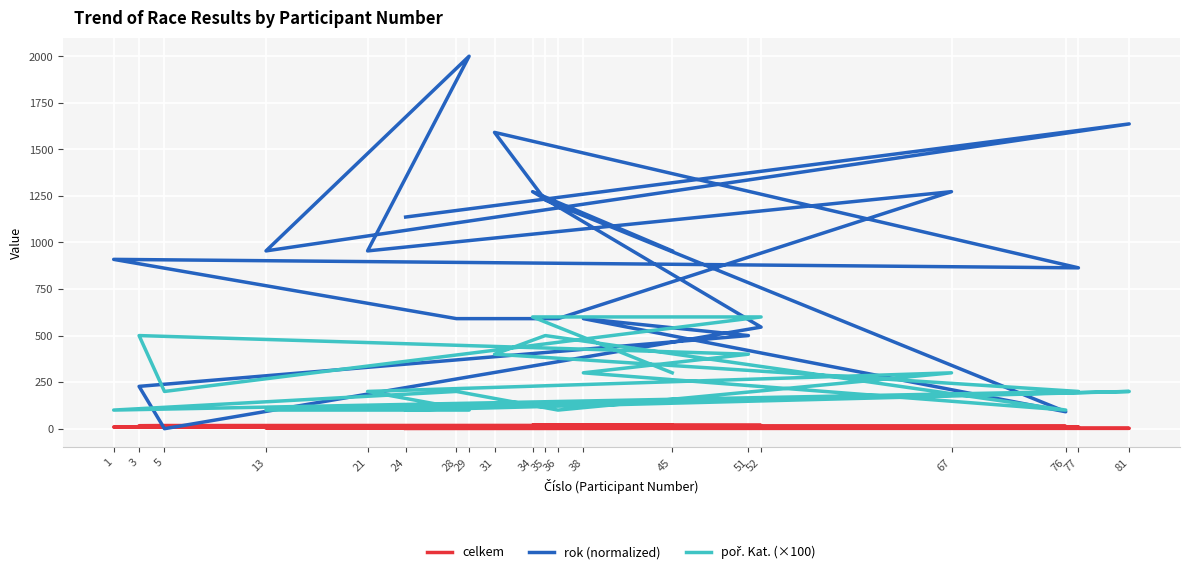

True or false: celkem and poř. Kat. (×100) intersect in this chart.

False